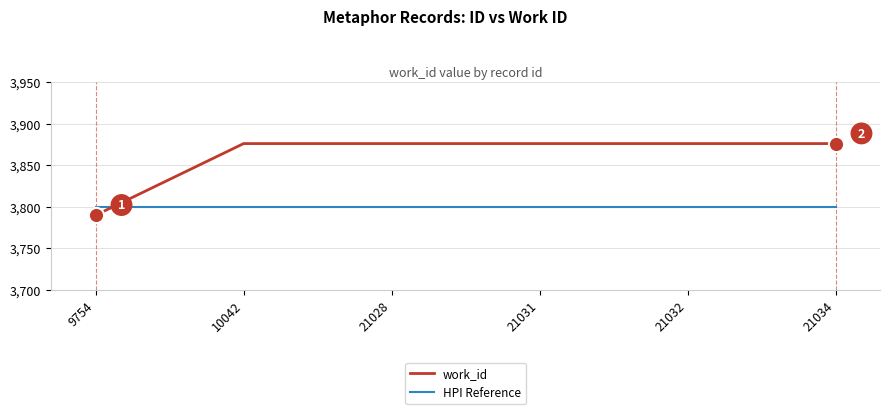

Which series has the largest total across all categories?

work_id